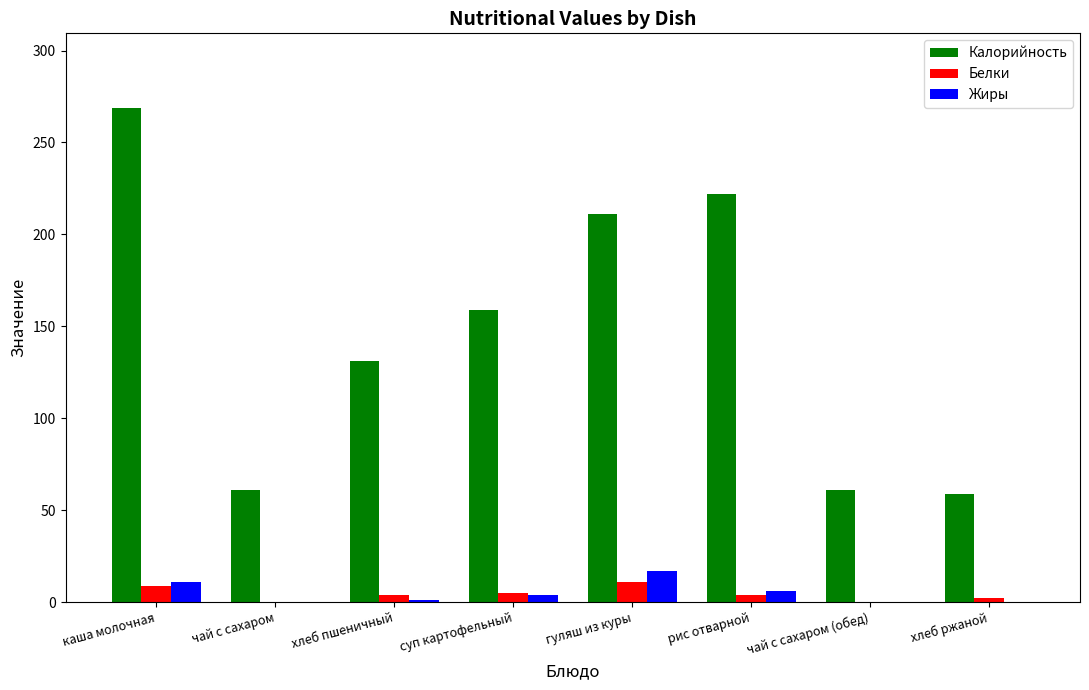

Is the value of Калорийность at хлеб ржаной greater than the value of Белки at гуляш из куры?

Yes